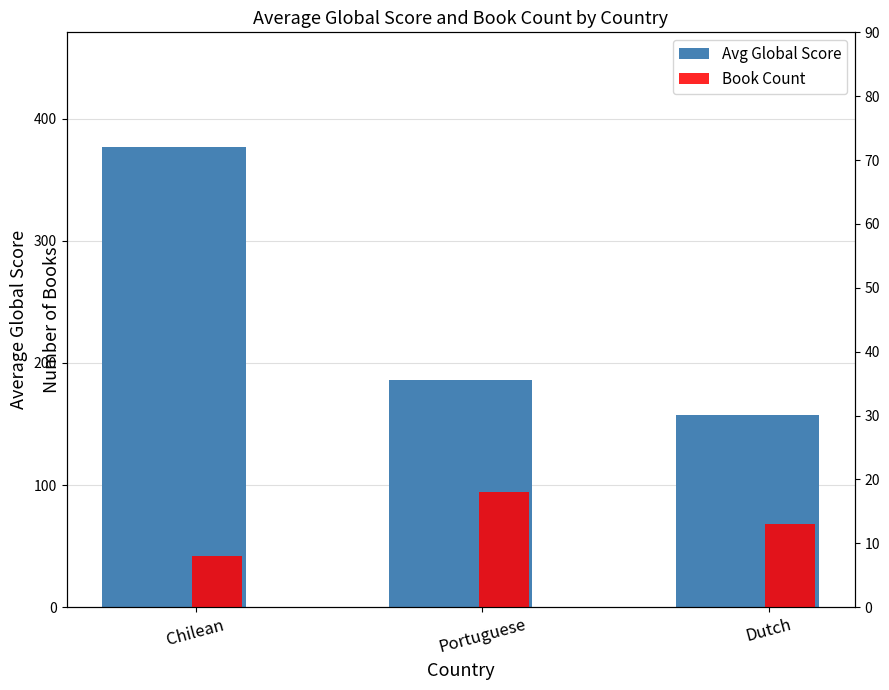

Rank the series by their average value, from lowest to highest.

Book Count, Avg Global Score